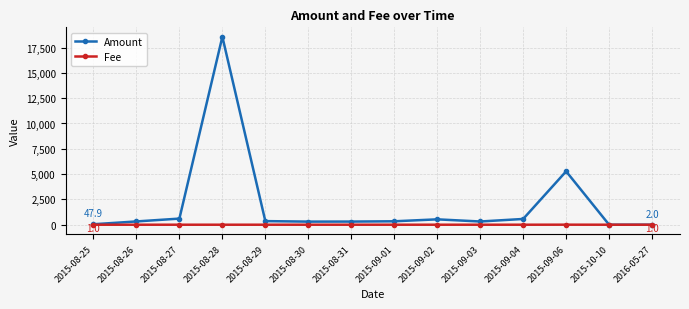

What is the maximum value for Amount?

18566.5